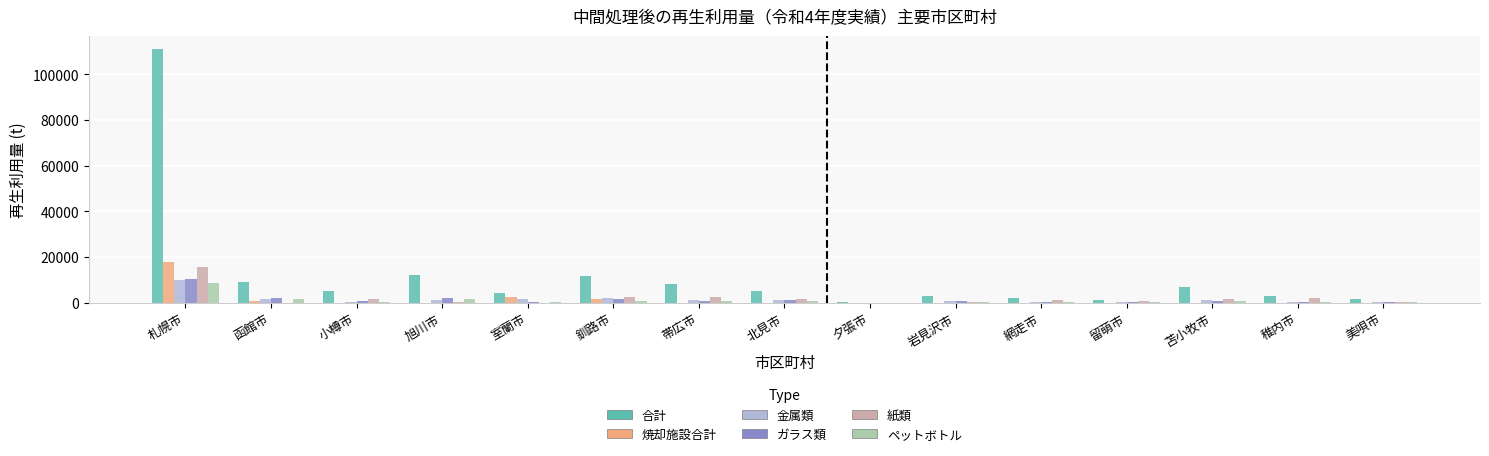

What is the maximum value shown in the chart?

111166